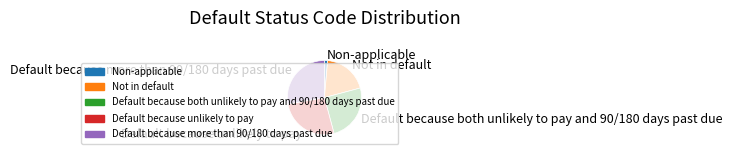

Does any single category account for the majority?

No